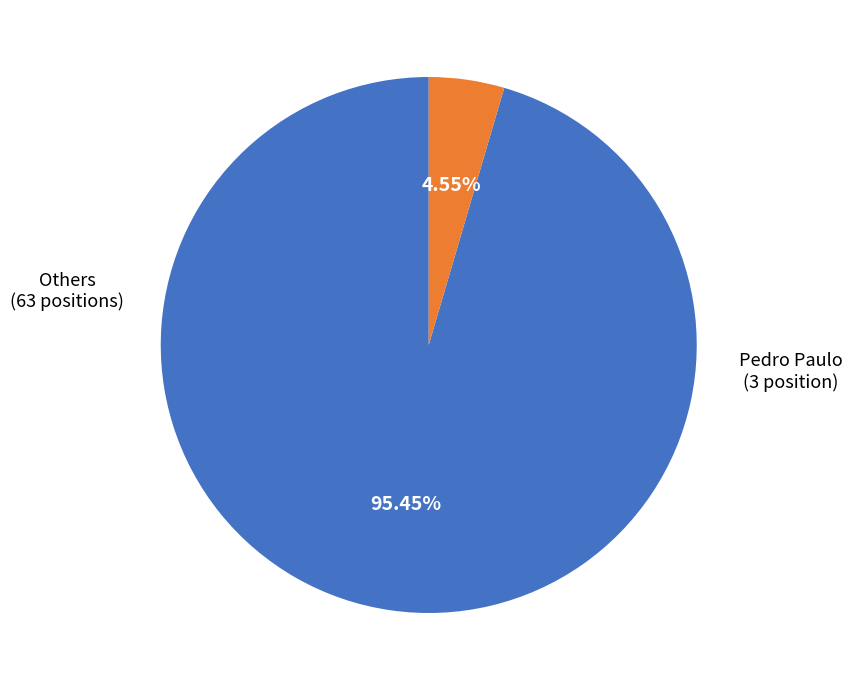

What is the ratio of the value at Others to the value at Pedro Paulo?

21.0